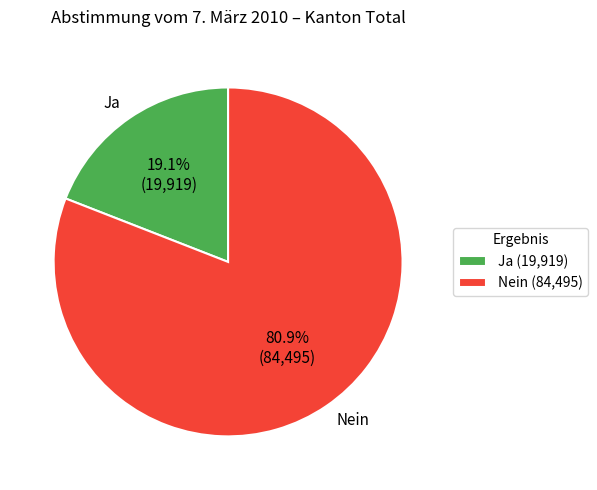

Is there any slice that represents more than half of the pie?

Yes